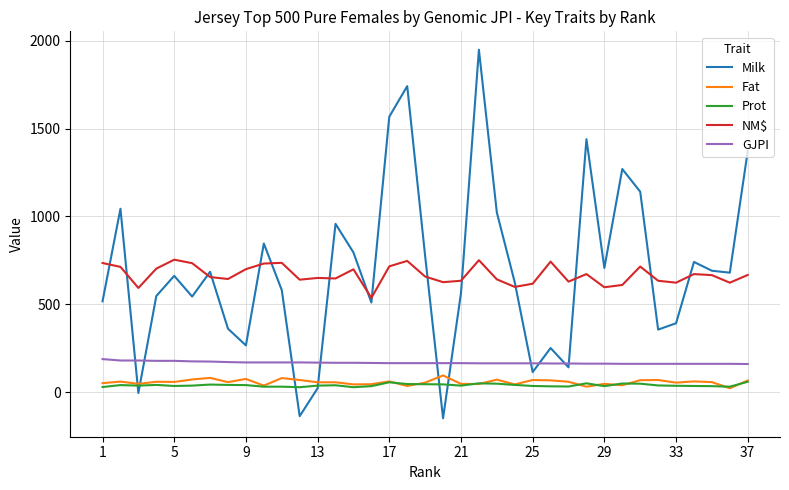

True or false: Fat and GJPI intersect in this chart.

False